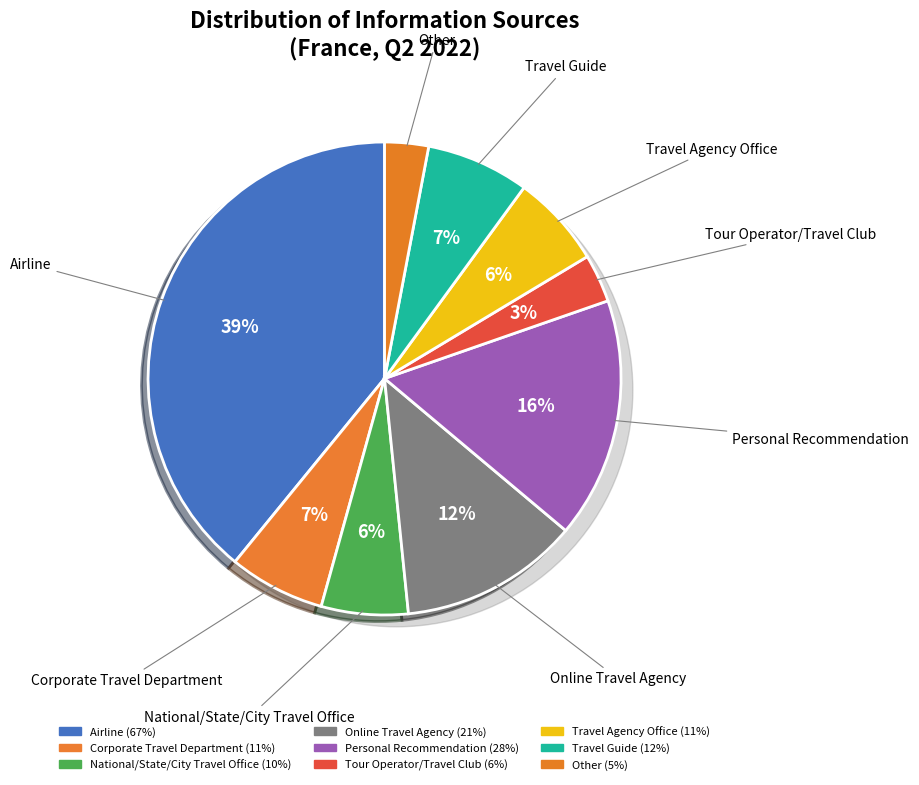

Which category has the biggest portion of the pie?

Airline